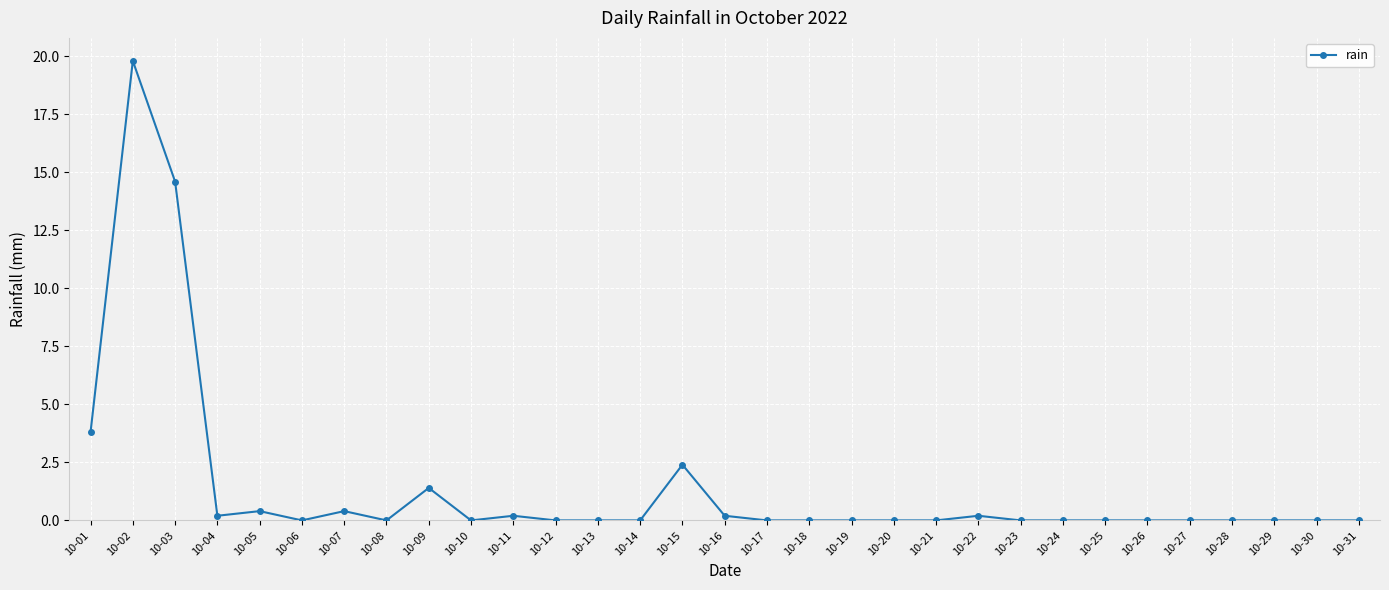

At which label is the value closest to 9?

10-01